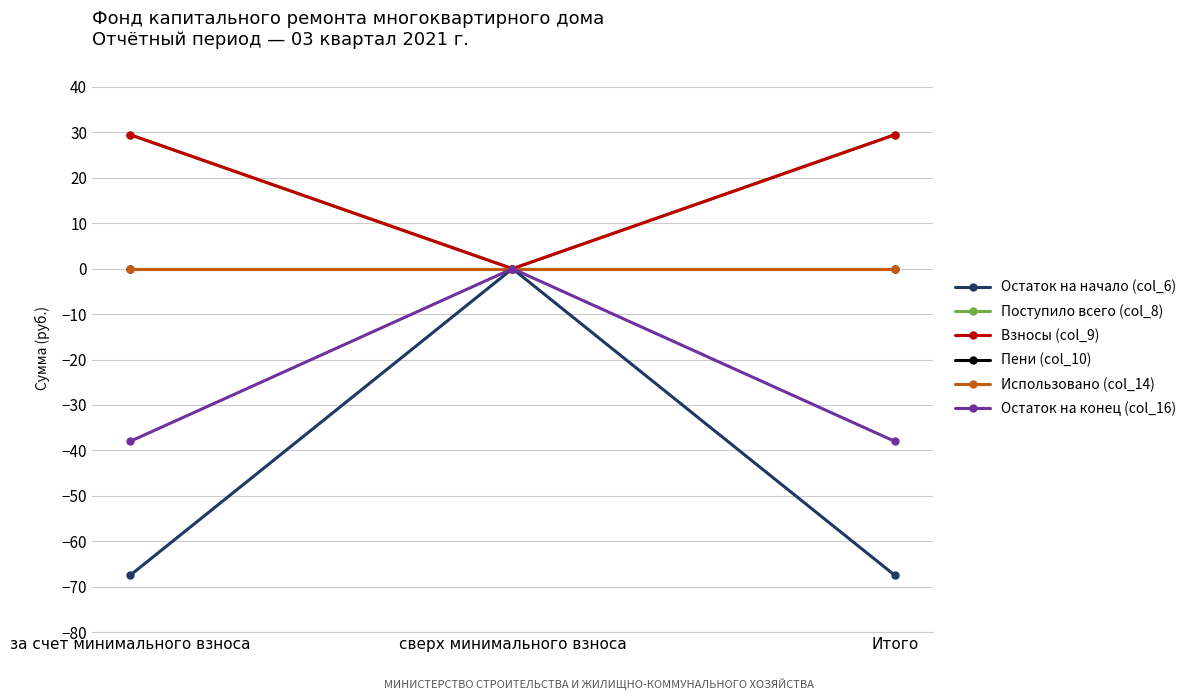

Which label corresponds to the smallest value in the chart?

за счет минимального взноса